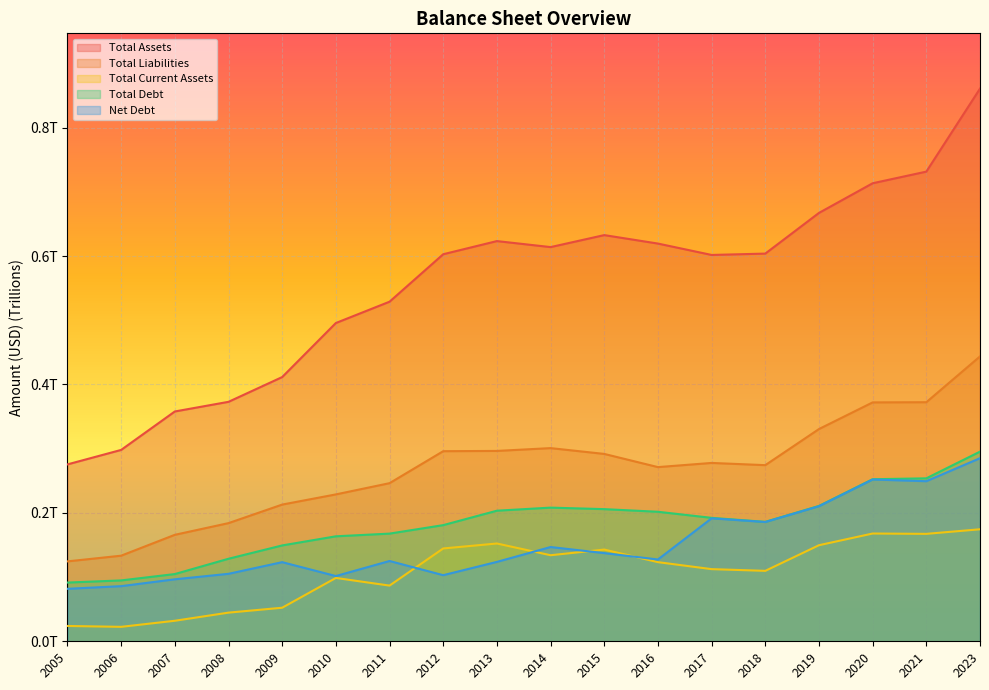

What is the difference between the maximum and second lowest values in the Total Current Assets series?

0.2